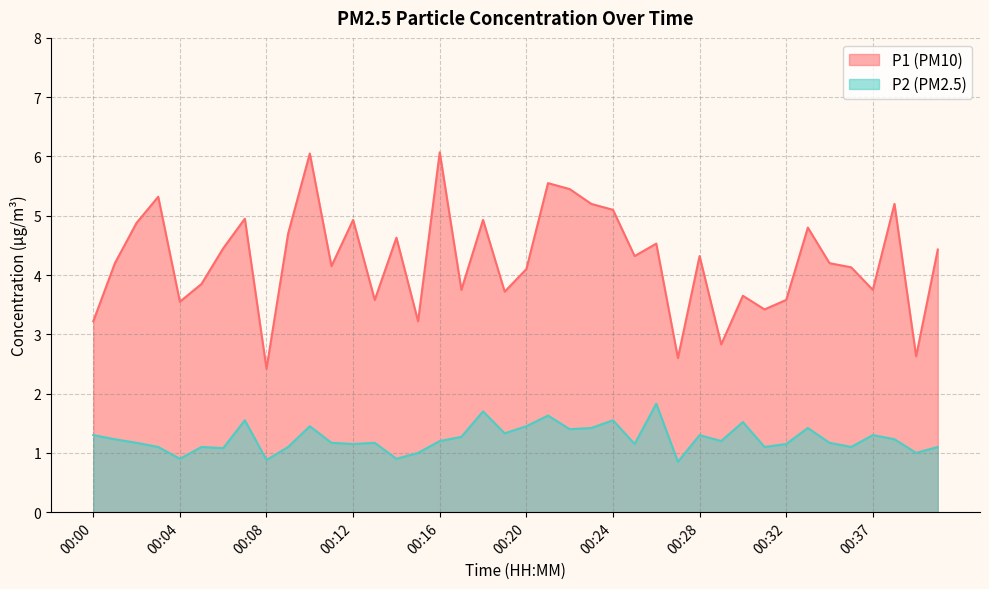

What is the sum of the P1 values at 00:03 and 00:17?

9.1